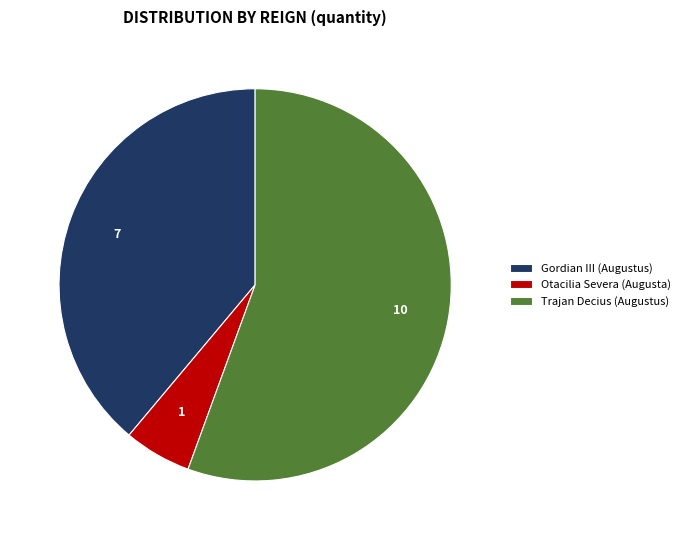

Between Gordian III (Augustus) and Otacilia Severa (Augusta), which is larger?

Gordian III (Augustus)